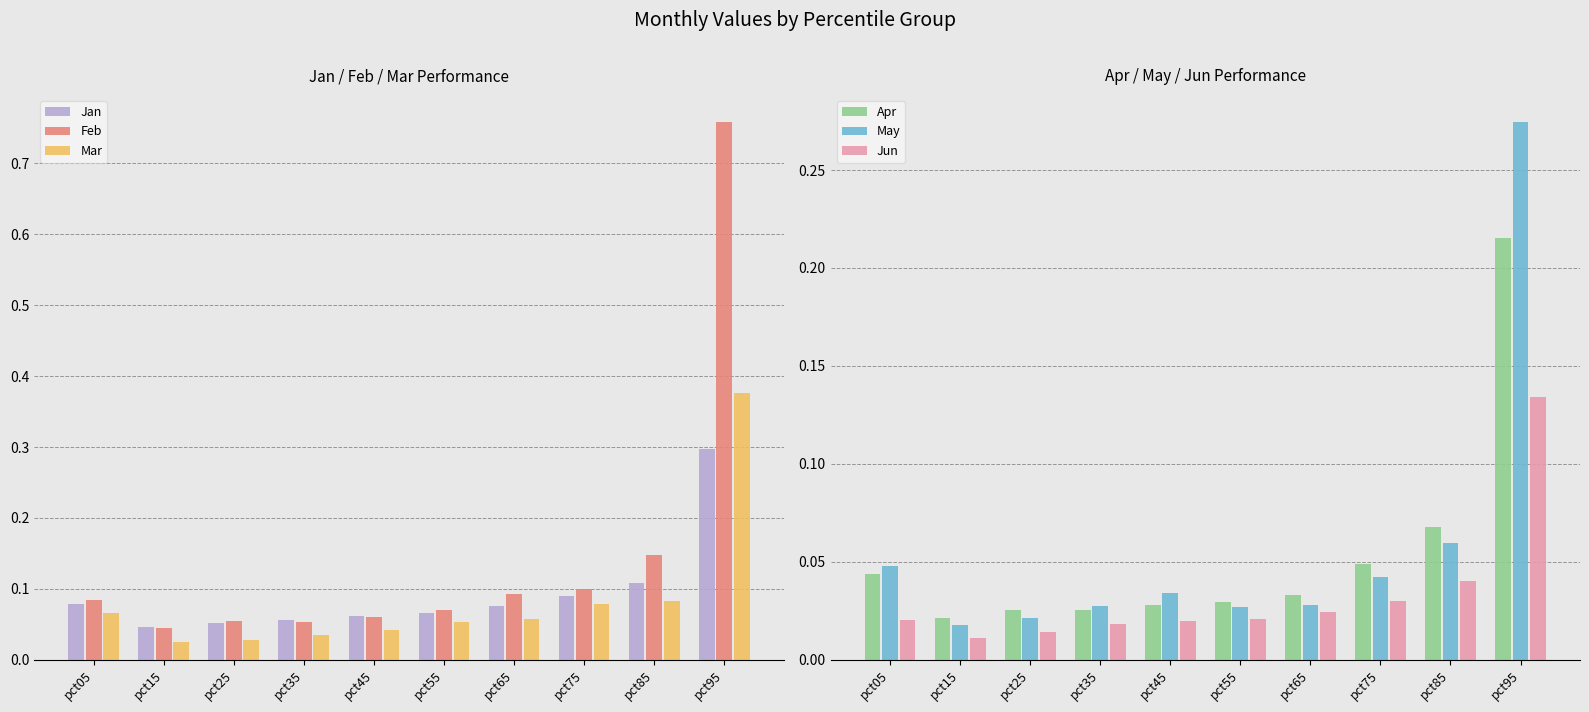

Reading left to right, extract all data points from this chart.

Jan: pct05=0.1	pct15=0.0	pct25=0.1	pct35=0.1	pct45=0.1	pct55=0.1	pct65=0.1	pct75=0.1	pct85=0.1	pct95=0.3
Feb: pct05=0.1	pct15=0.0	pct25=0.1	pct35=0.1	pct45=0.1	pct55=0.1	pct65=0.1	pct75=0.1	pct85=0.1	pct95=0.8
Mar: pct05=0.1	pct15=0.0	pct25=0.0	pct35=0.0	pct45=0.0	pct55=0.1	pct65=0.1	pct75=0.1	pct85=0.1	pct95=0.4
Apr: pct05=0.0	pct15=0.0	pct25=0.0	pct35=0.0	pct45=0.0	pct55=0.0	pct65=0.0	pct75=0.0	pct85=0.1	pct95=0.2
May: pct05=0.0	pct15=0.0	pct25=0.0	pct35=0.0	pct45=0.0	pct55=0.0	pct65=0.0	pct75=0.0	pct85=0.1	pct95=0.3
Jun: pct05=0.0	pct15=0.0	pct25=0.0	pct35=0.0	pct45=0.0	pct55=0.0	pct65=0.0	pct75=0.0	pct85=0.0	pct95=0.1